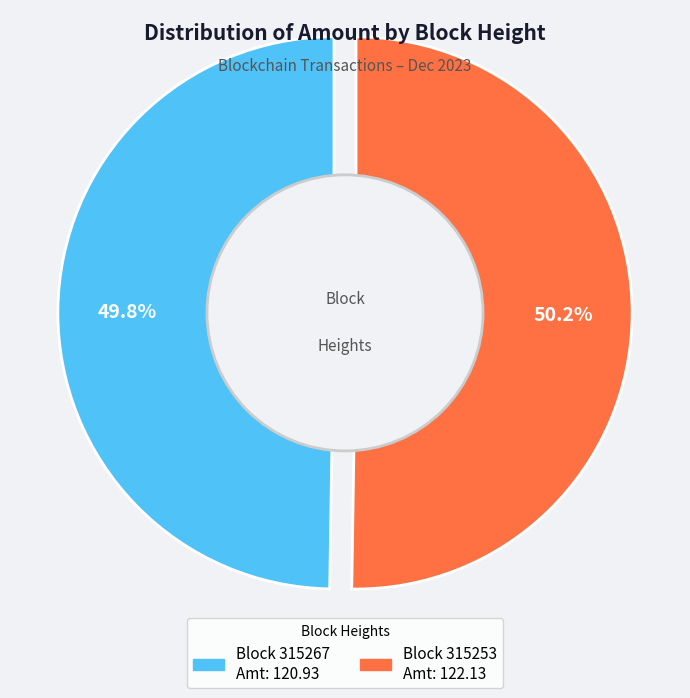

Is it true that 315253 is 90% of the pie?

False